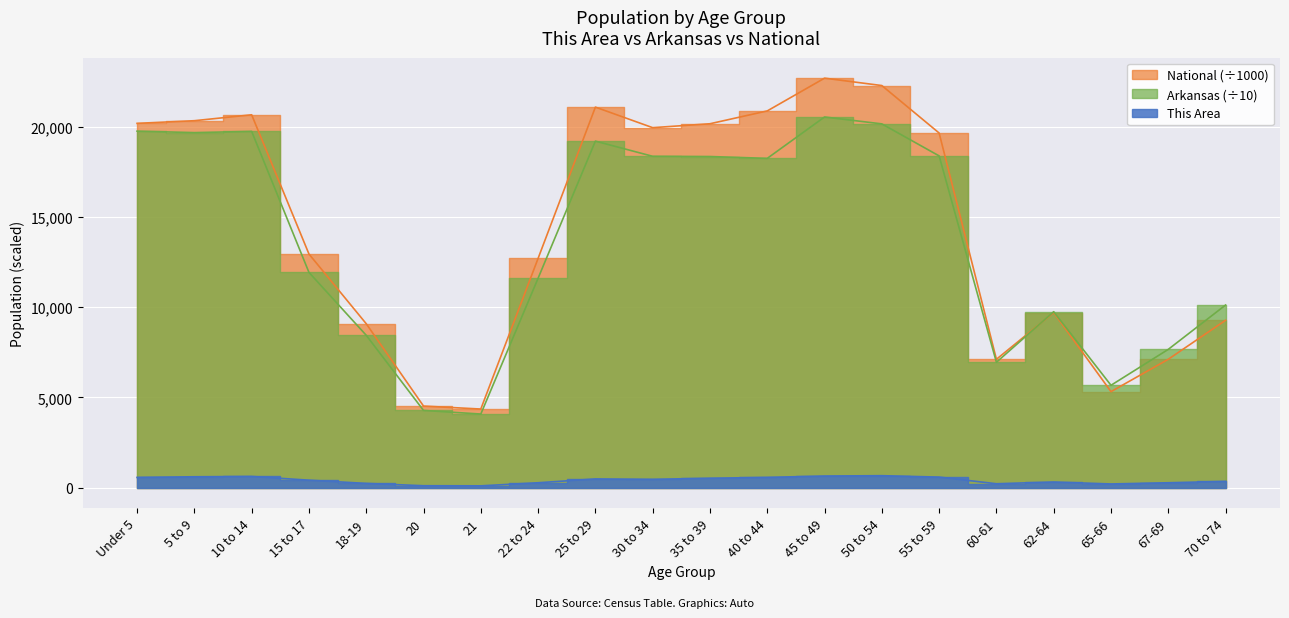

Which series has the largest range (max minus min)?

National